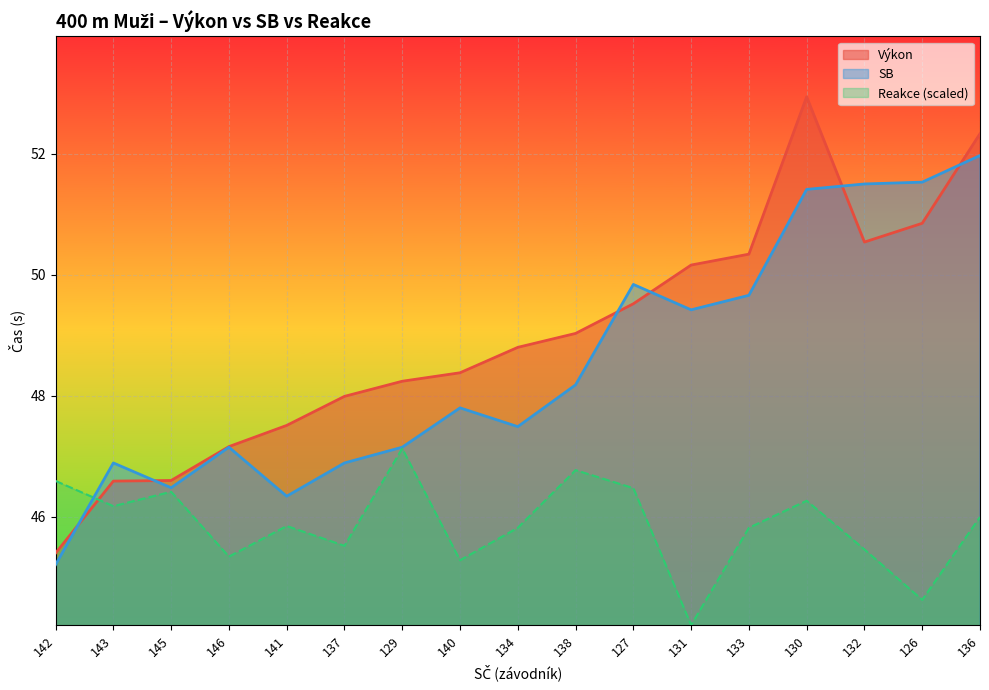

List the labels in order of SB value, smallest first.

142, 141, 145, 143, 137, 146, 129, 134, 140, 138, 131, 133, 127, 130, 132, 126, 136